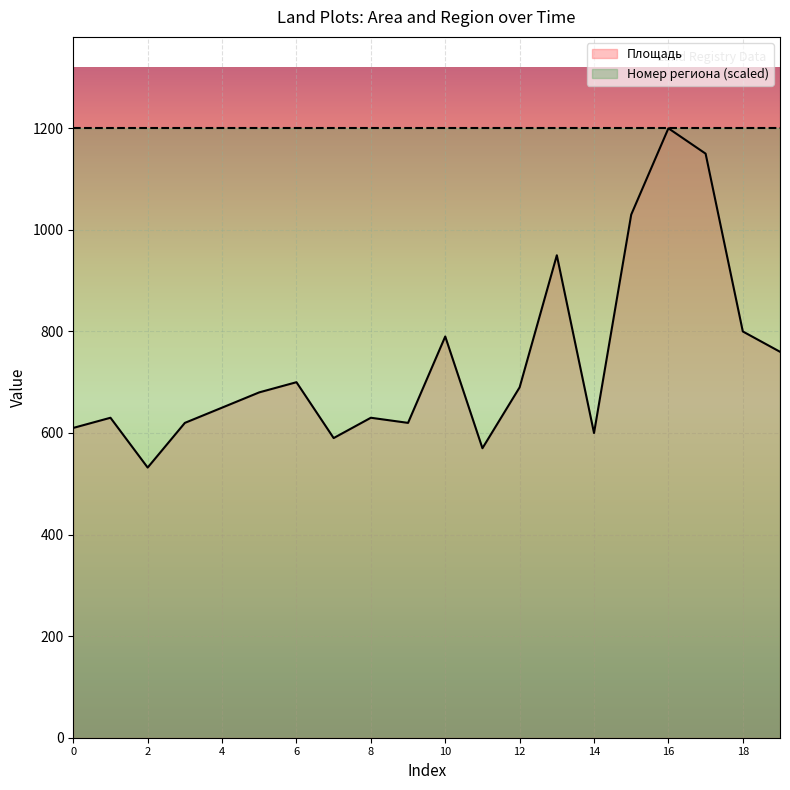

What is the smallest value displayed?

531.9